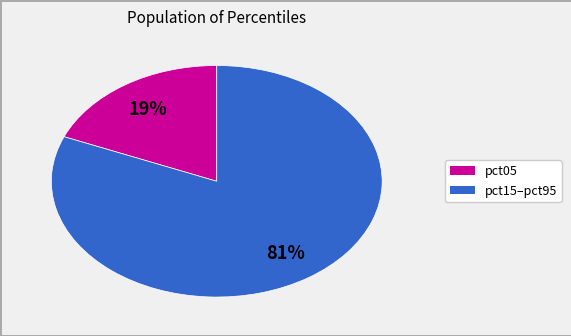

To the nearest percent, what is the average slice percentage?

50%